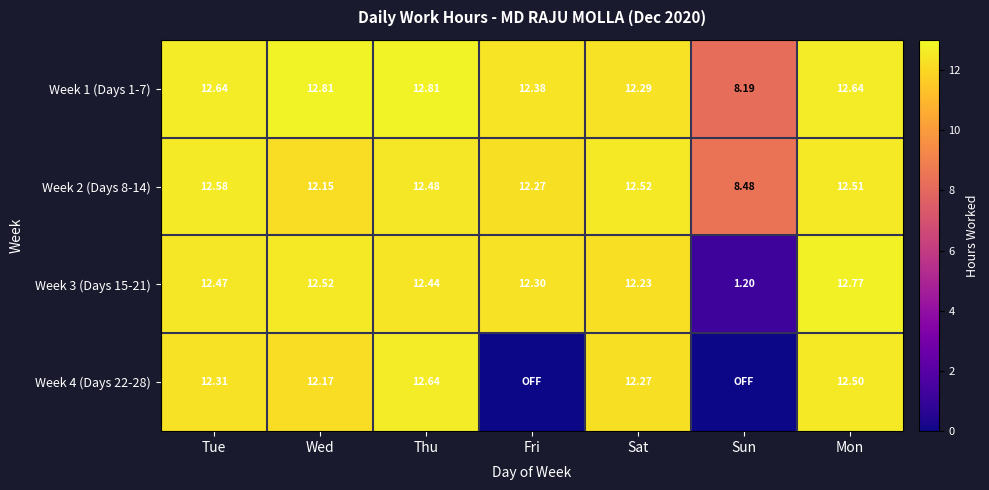

Where is Week 1 (Days 1-7) nearest to the value 10?

Sun